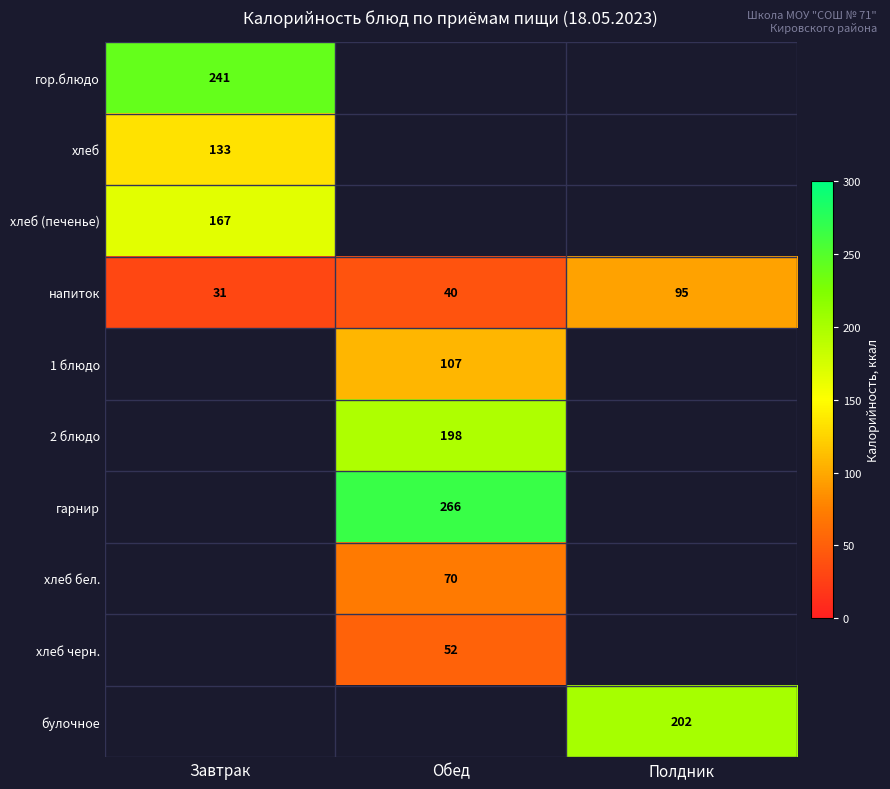

What is the smallest value displayed?

30.8